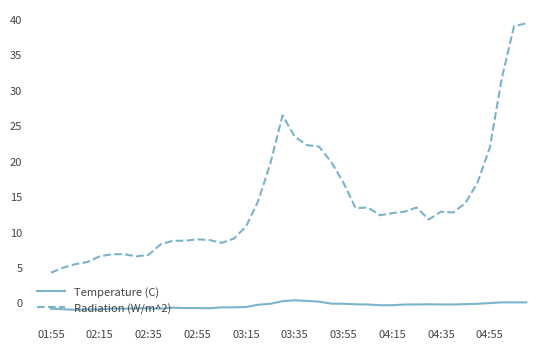

Does the chart have visible grid lines?

No